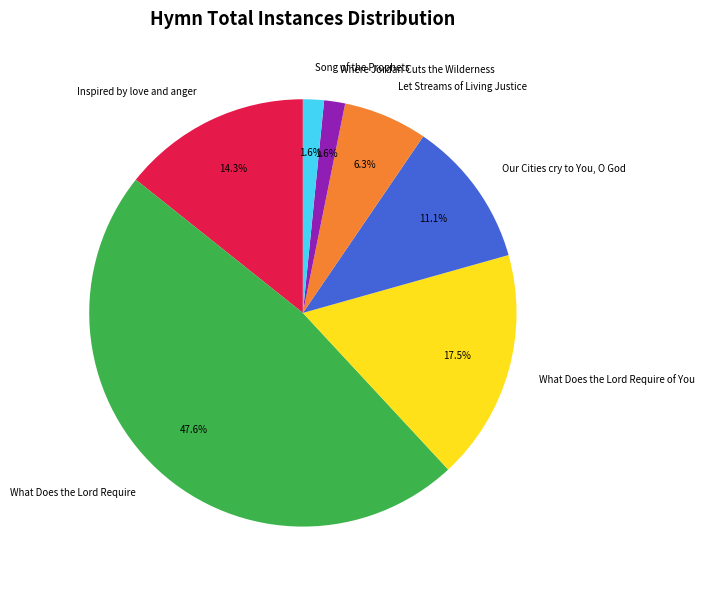

Which slice is the largest?

What Does the Lord Require